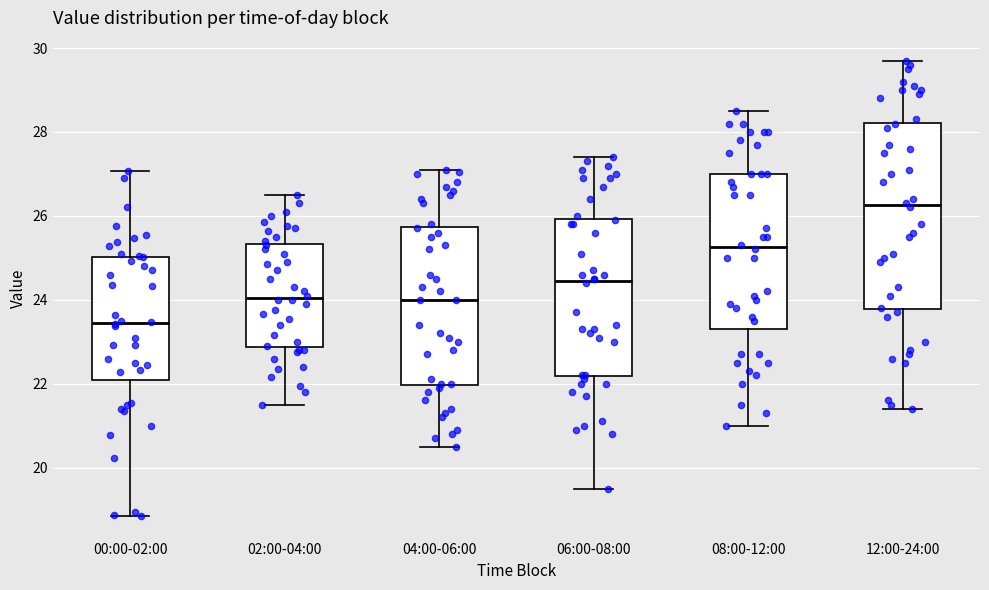

Which box's median line is the lowest?

00:00-02:00